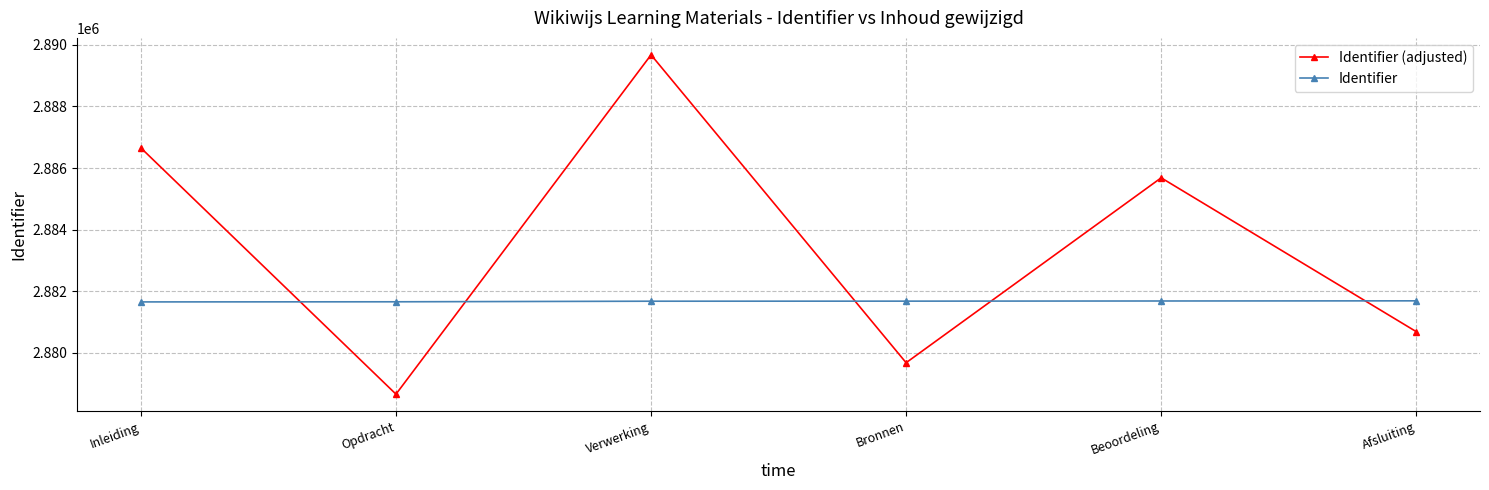

Is it true that Identifier equals 2881677 at Bronnen?

True